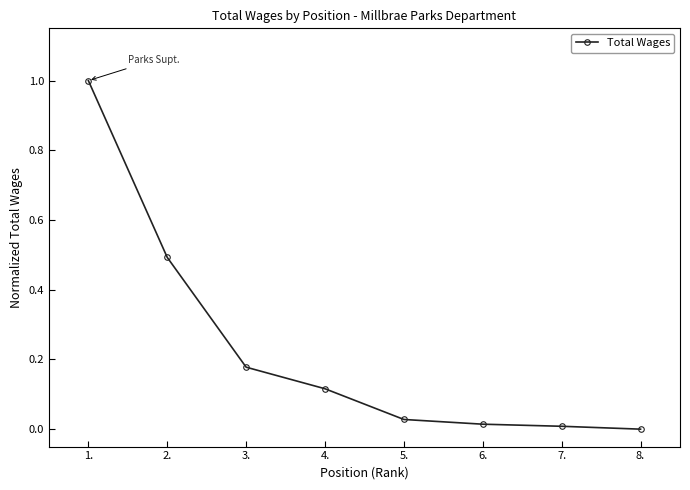

How many positive values are there?

7